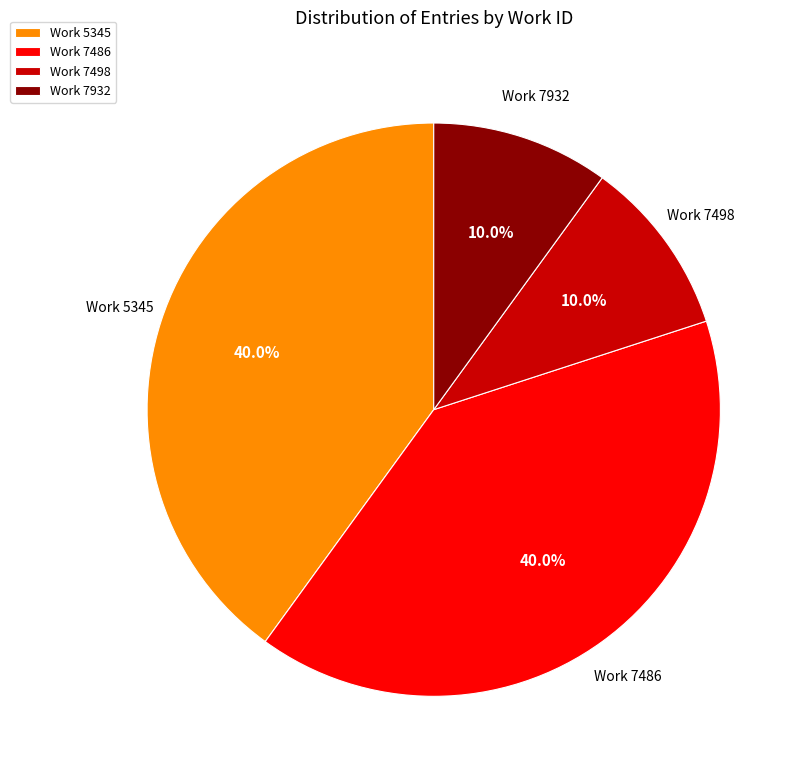

Combined, what portion of the pie is Work 5345 and Work 7498?

50.0%